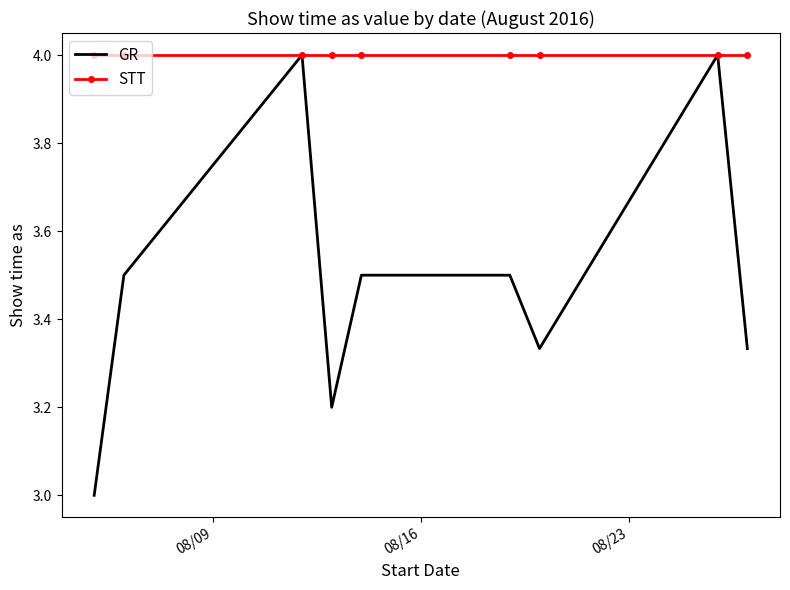

Which series has the largest range (max minus min)?

GR